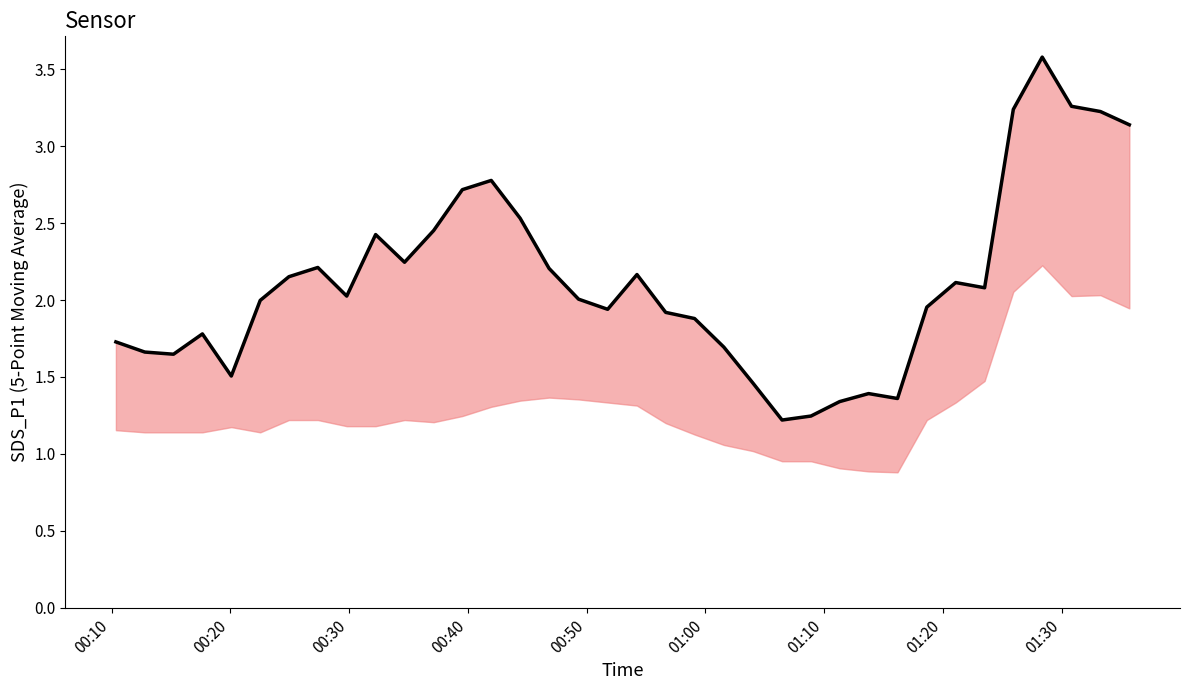

What is the smallest value displayed?

1.2